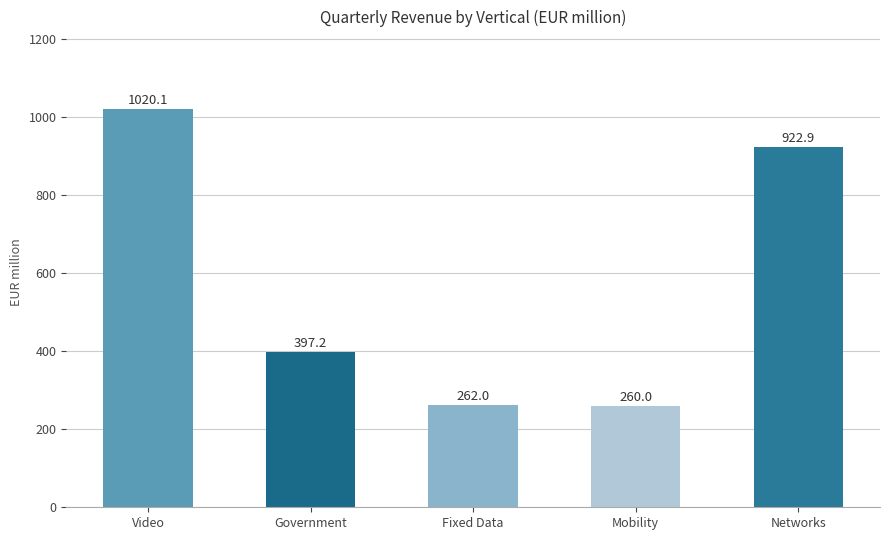

List the labels in order of value, largest first.

Video, Networks, Government, Fixed Data, Mobility